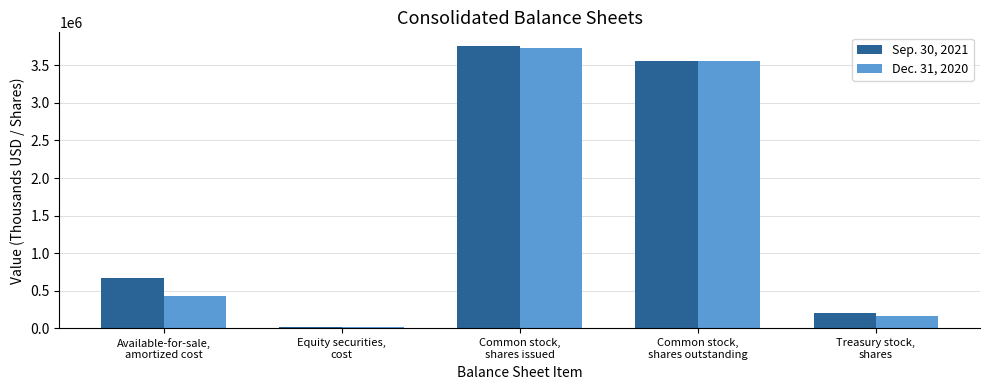

Does the chart contain stacked bars?

No